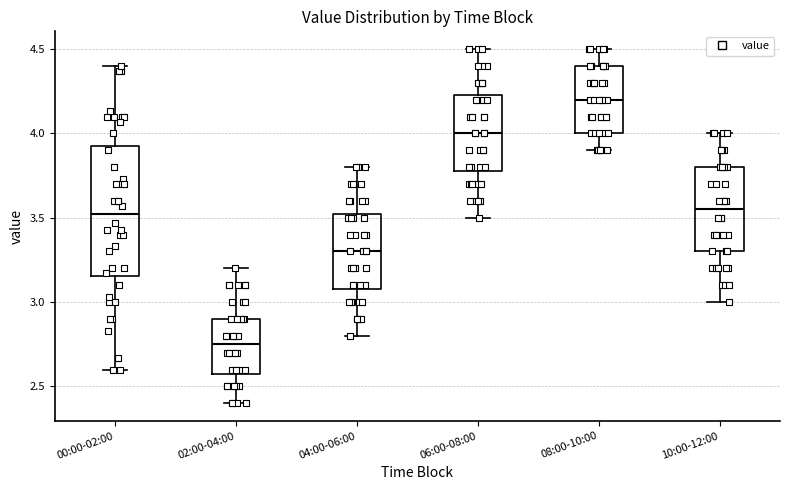

Reading left to right, read every box against the y-axis: the position of its median line, the range the box covers, and the ends of its whiskers. The values are not printed on the chart, so give them approximately, as read against the axis.

00:00-02:00: median 3.50, box 3.15 to 3.95, whiskers 2.60 to 4.40
02:00-04:00: median 2.75, box 2.60 to 2.90, whiskers 2.40 to 3.20
04:00-06:00: median 3.30, box 3.10 to 3.55, whiskers 2.80 to 3.80
06:00-08:00: median 4.00, box 3.80 to 4.25, whiskers 3.50 to 4.50
08:00-10:00: median 4.20, box 4.00 to 4.40, whiskers 3.90 to 4.50
10:00-12:00: median 3.55, box 3.30 to 3.80, whiskers 3.00 to 4.00